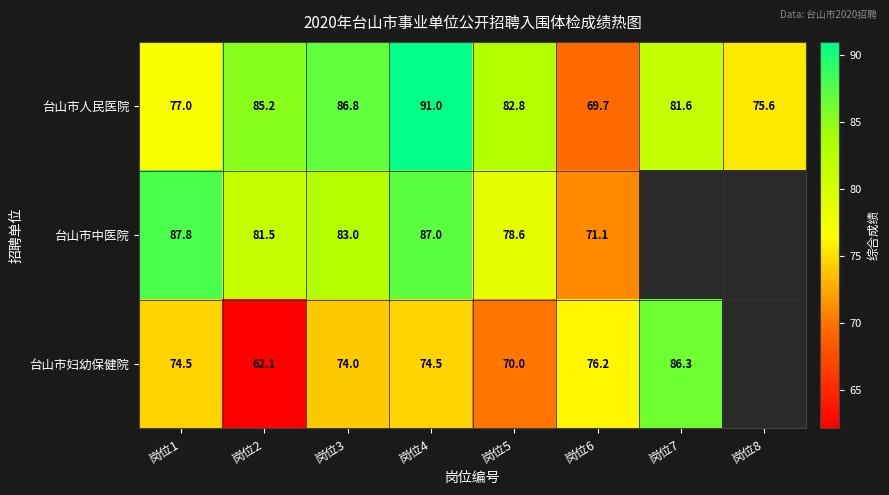

Rank the series at 岗位4 from highest to lowest value.

台山市人民医院, 台山市中医院, 台山市妇幼保健院